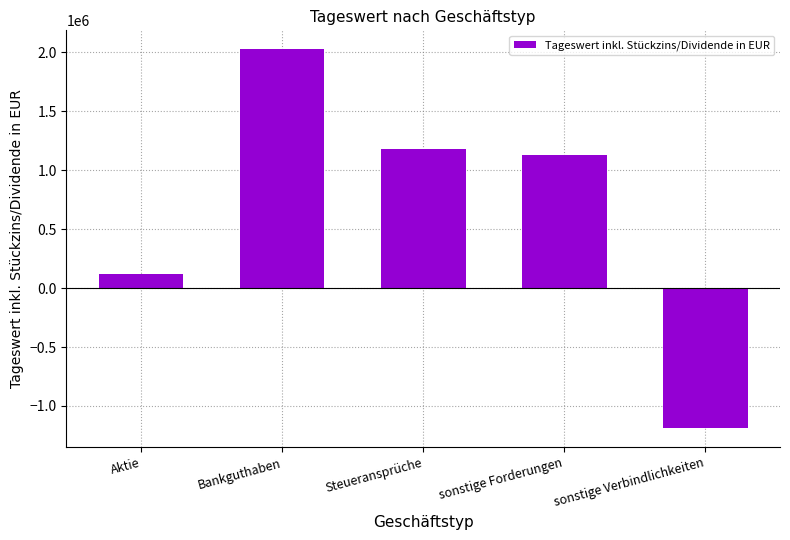

What is the minimum value shown in the chart?

-1188783.4